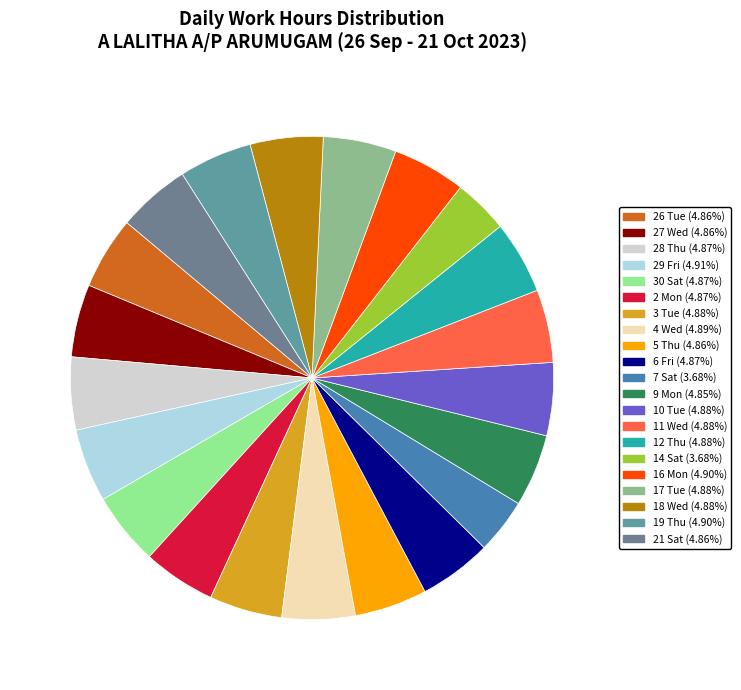

Count the number of slices in the pie.

21